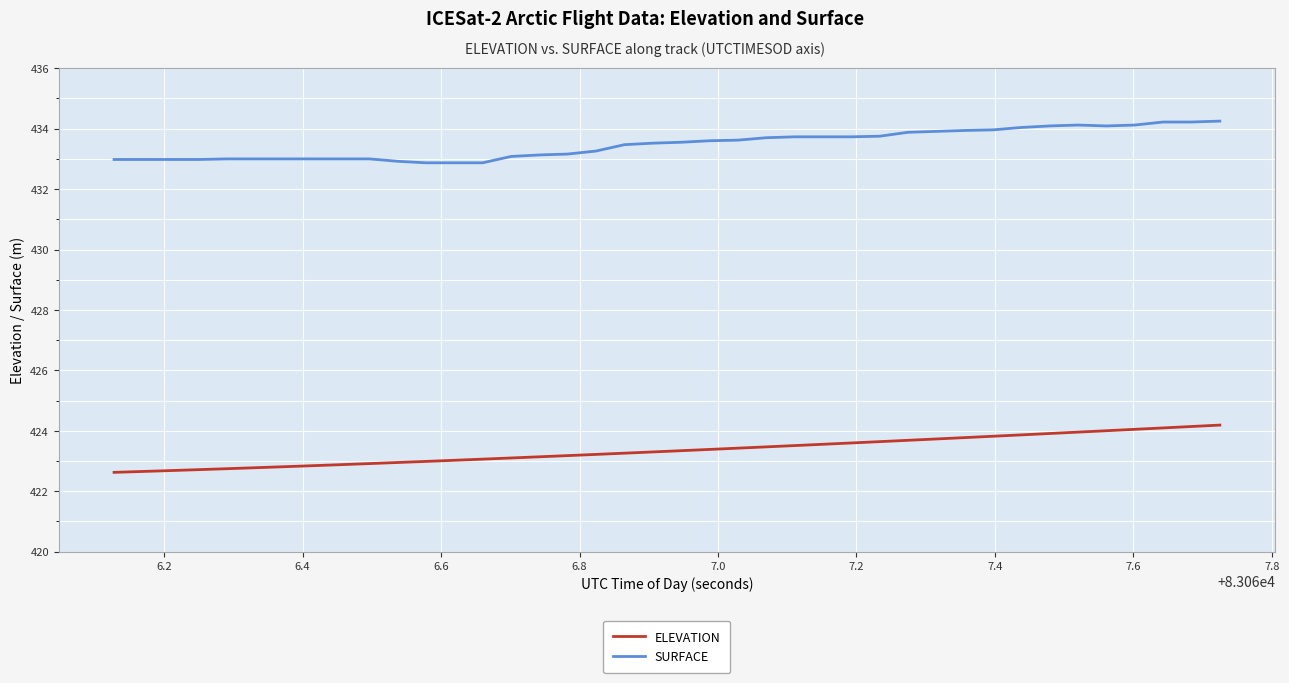

At how many categories does at least one series exceed 428?

40